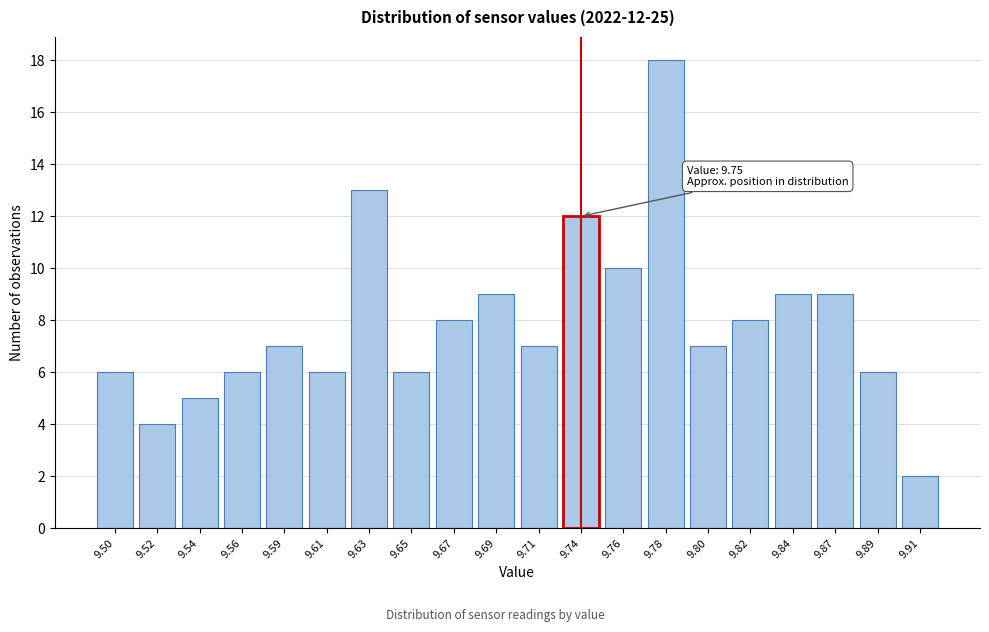

Reading left to right, what are all the values shown in this chart?

6	4	5	6	7	6	13	6	8	9	7	12	10	18	7	8	9	9	6	2